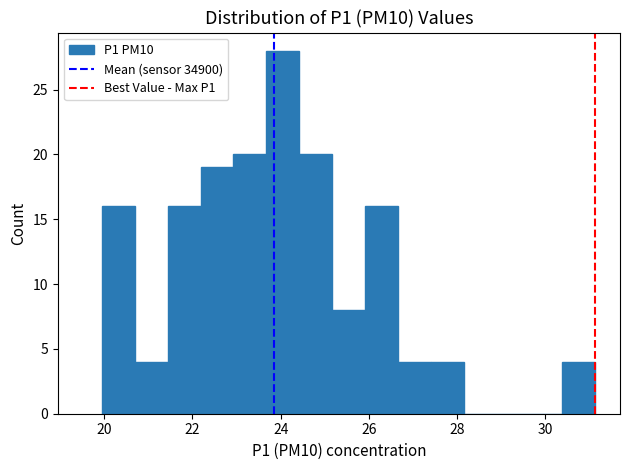

Read against the x-axis, roughly where is the centre of the tallest bar?

24.0